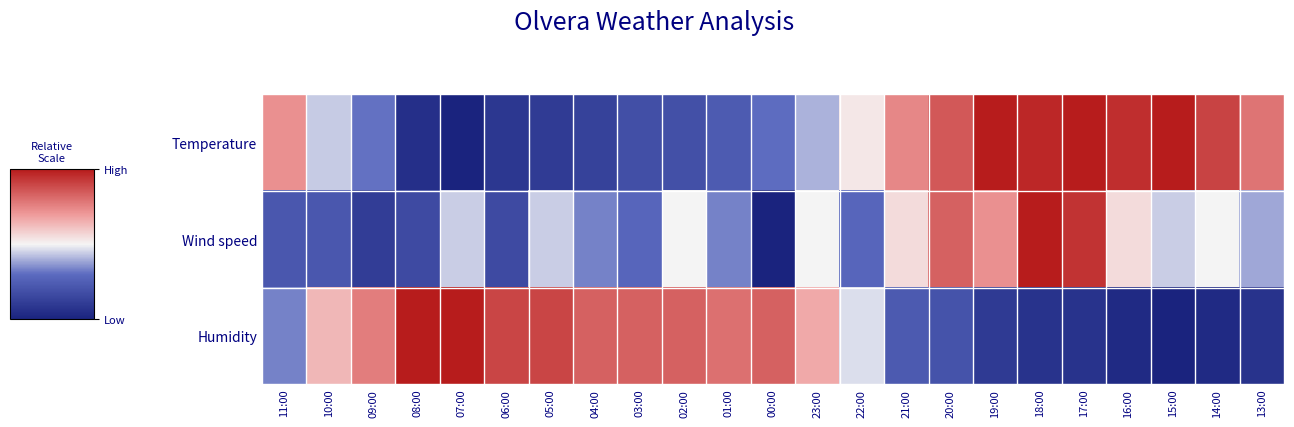

At how many categories does at least one series exceed 0?

23